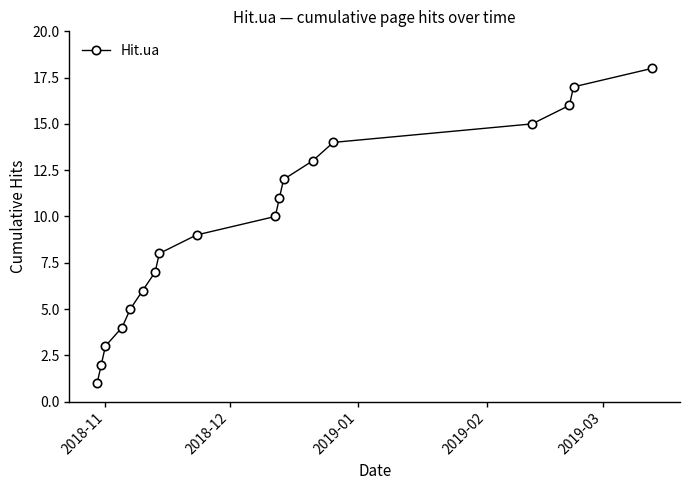

How many series are shown in this chart?

1